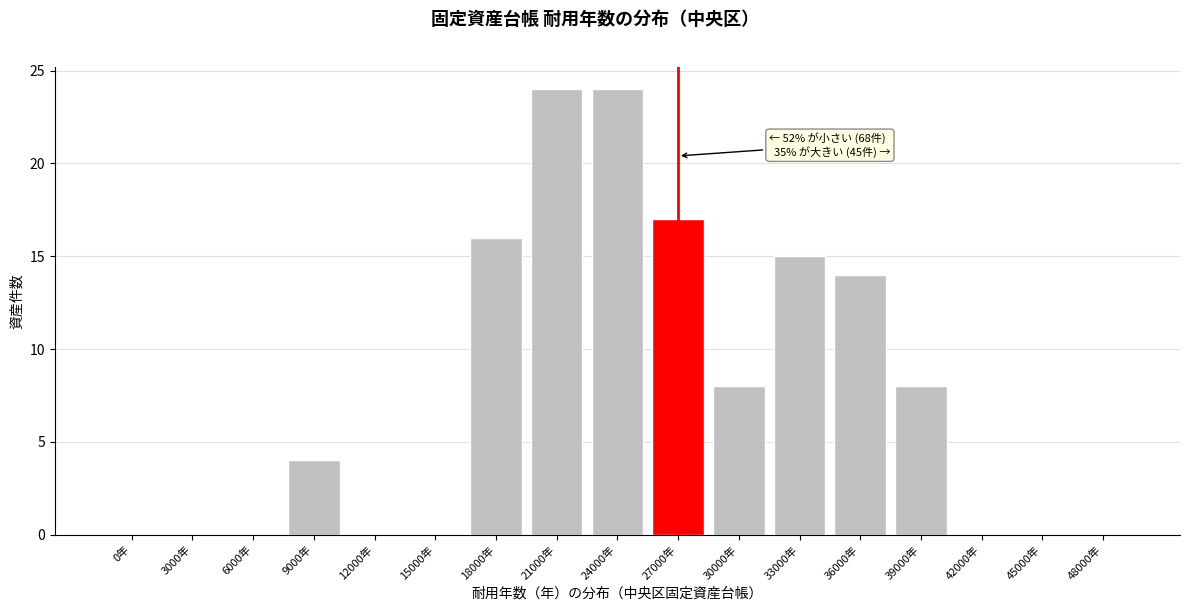

Reading left to right, list all the values displayed in this chart.

0年=0	3000年=0	6000年=0	9000年=4	12000年=0	15000年=0	18000年=16	21000年=24	24000年=24	27000年=17	30000年=8	33000年=15	36000年=14	39000年=8	42000年=0	45000年=0	48000年=0